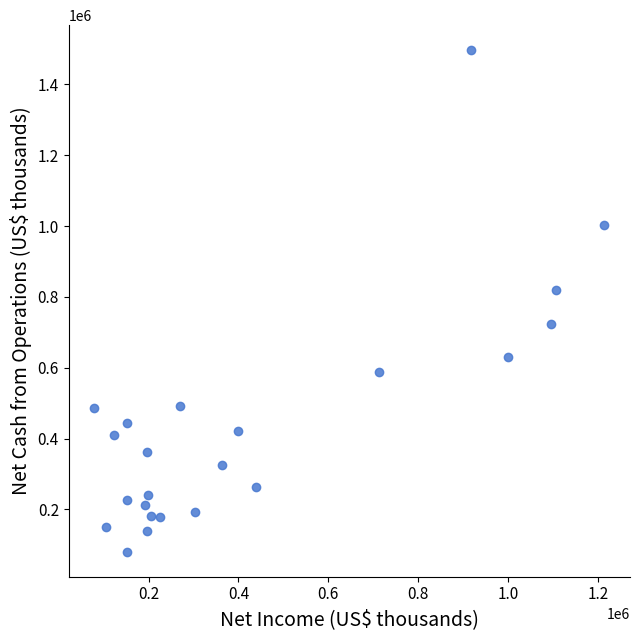

What is the range of Y values (max minus min)?

1415147